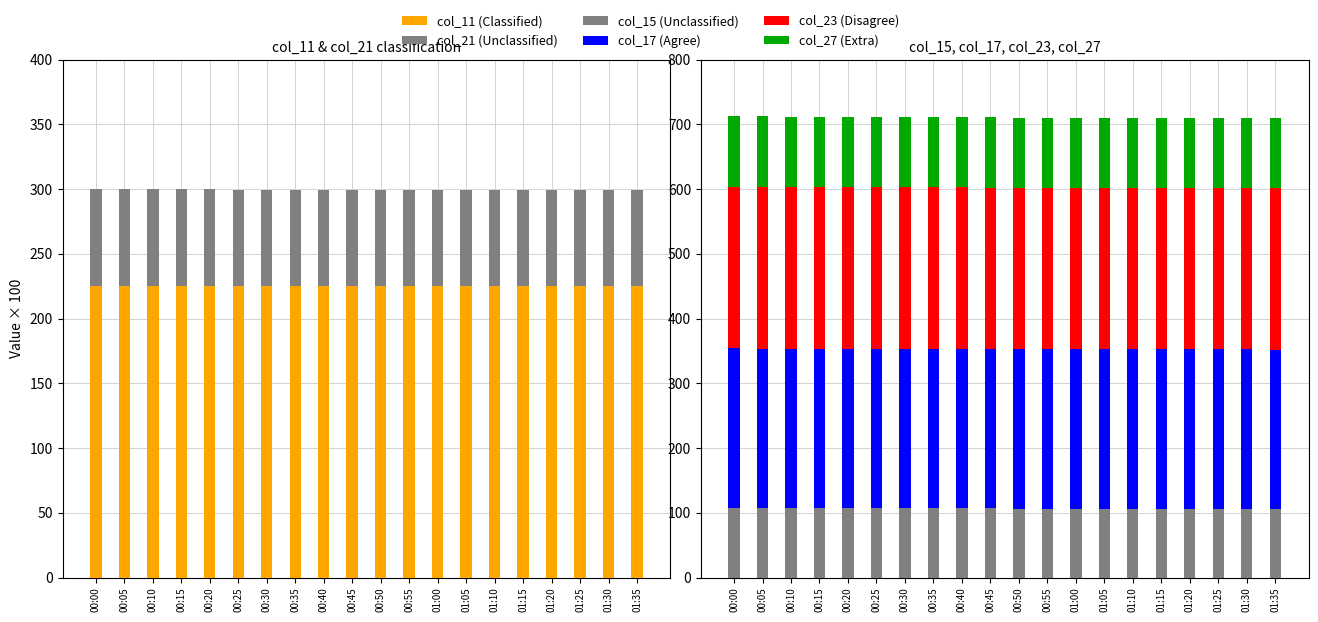

Which series has the largest range (max minus min)?

col_15 (Unclassified)